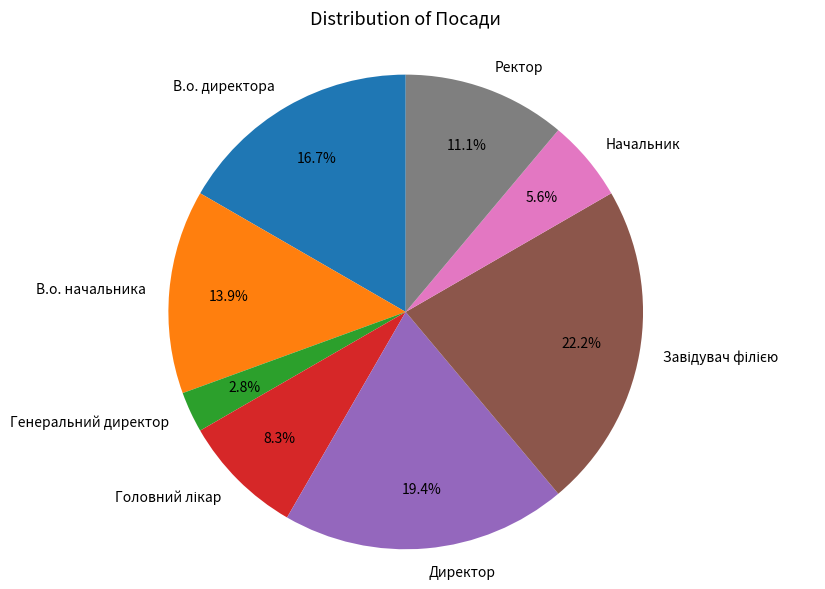

Is the sum of Начальник and Ректор greater than half?

No